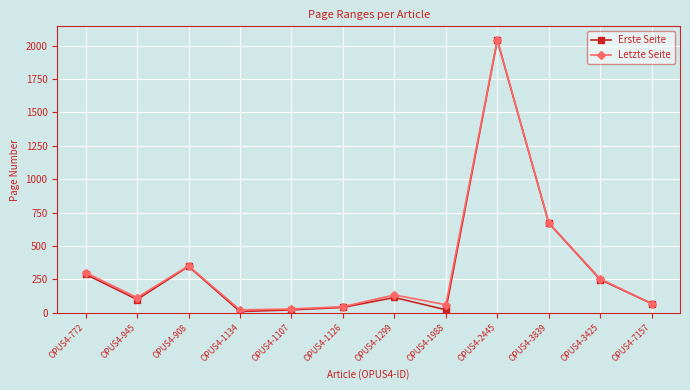

At which category is the sum across all series the highest?

OPUS4-2445